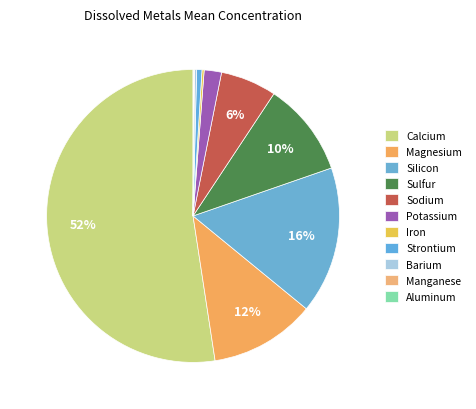

To the nearest percent, what percentage of the pie is Silicon?

16%